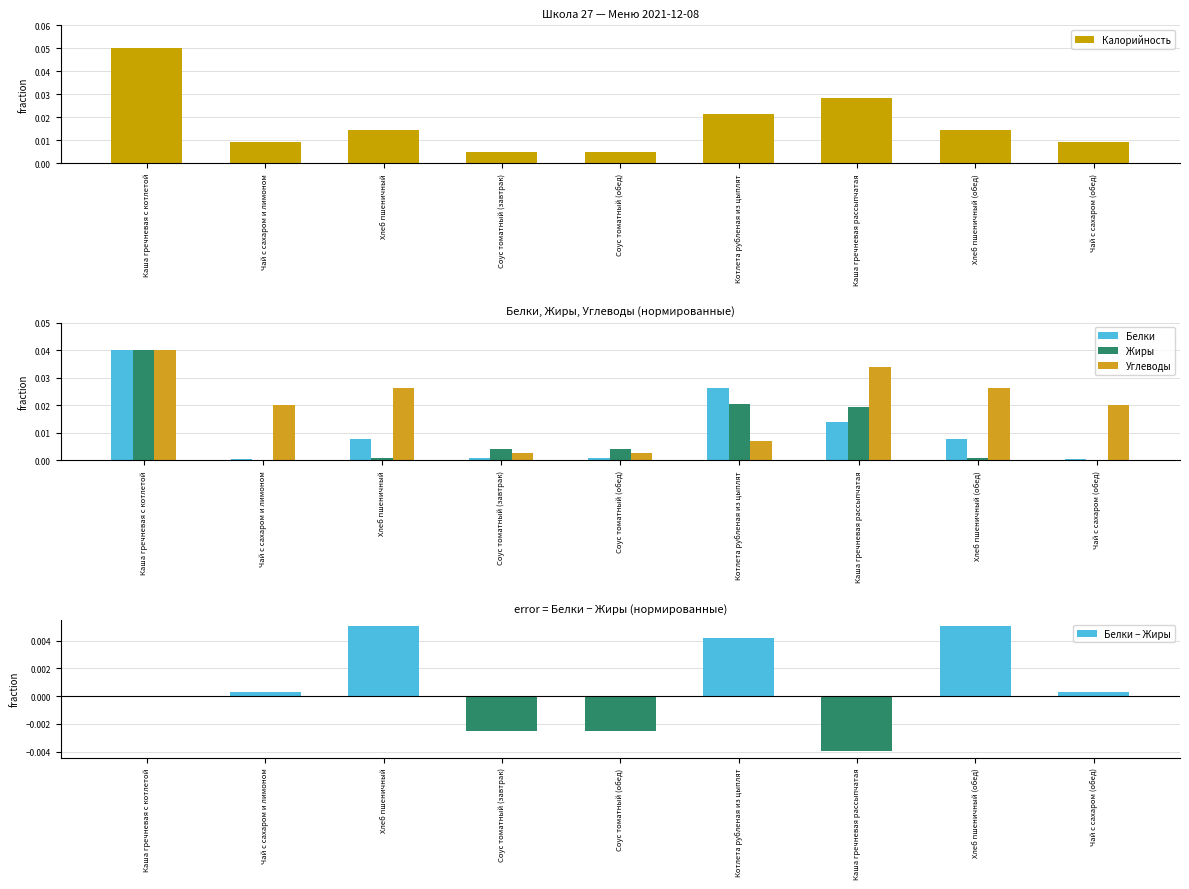

Rank the series at Хлеб пшеничный from lowest to highest value.

Жиры, Белки − Жиры, Белки, Калорийность, Углеводы